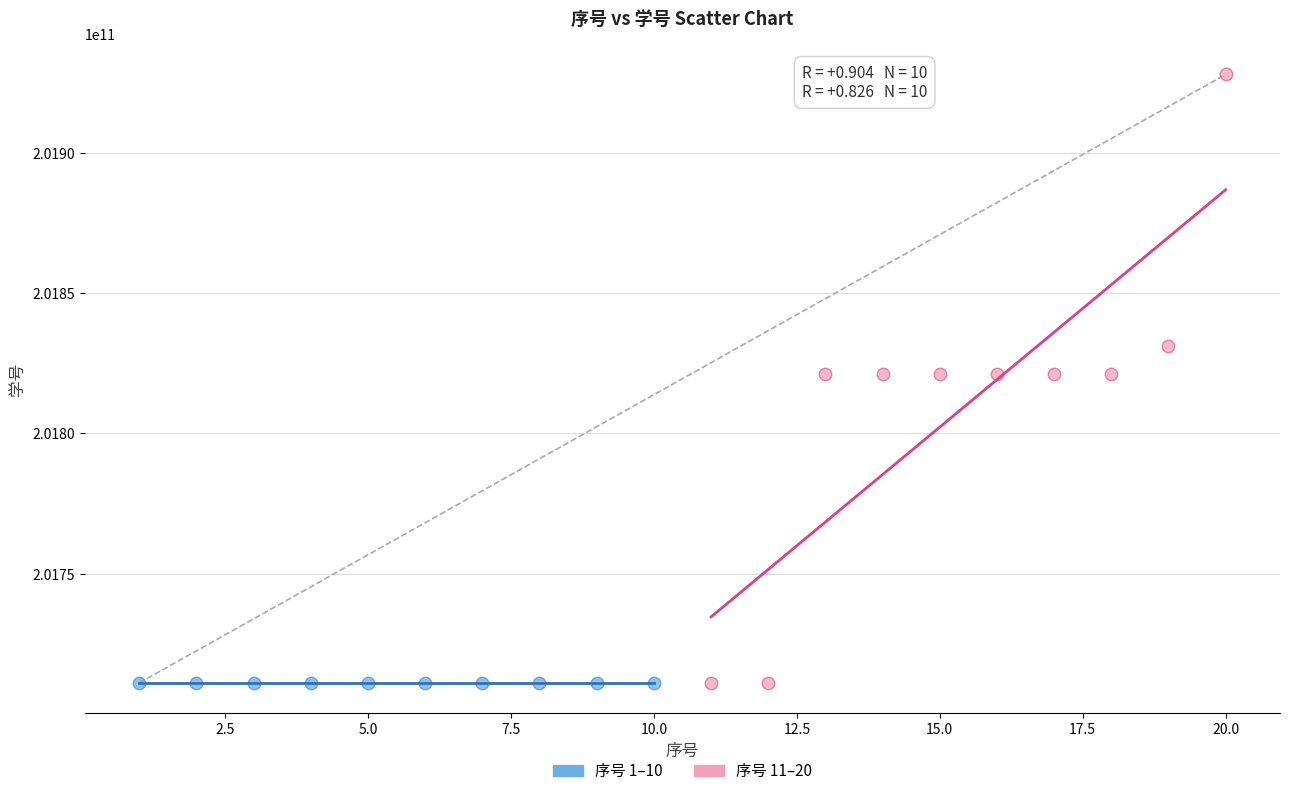

What are all the series names shown in the legend?

序号 1–10, 序号 11–20